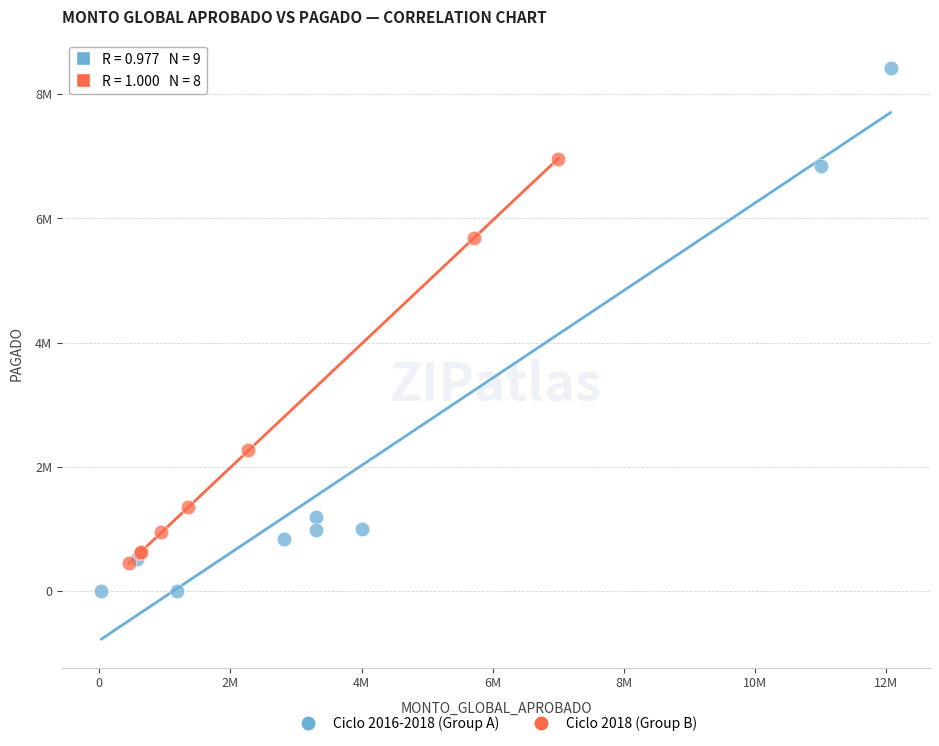

What are all the series names shown in the legend?

Ciclo 2016-2018 (Group A), Ciclo 2018 (Group B)